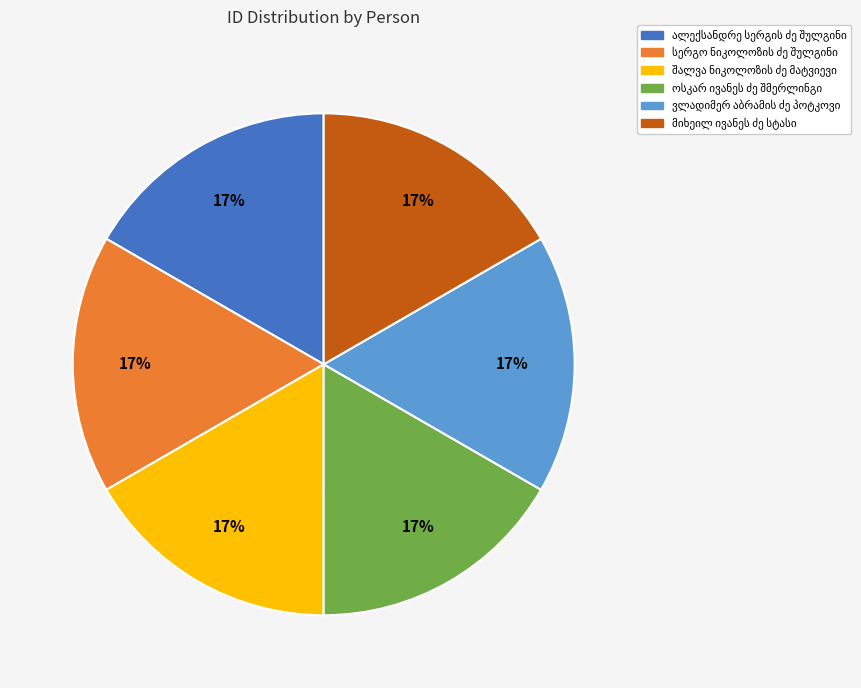

To the nearest percent, what is the average slice percentage?

17%